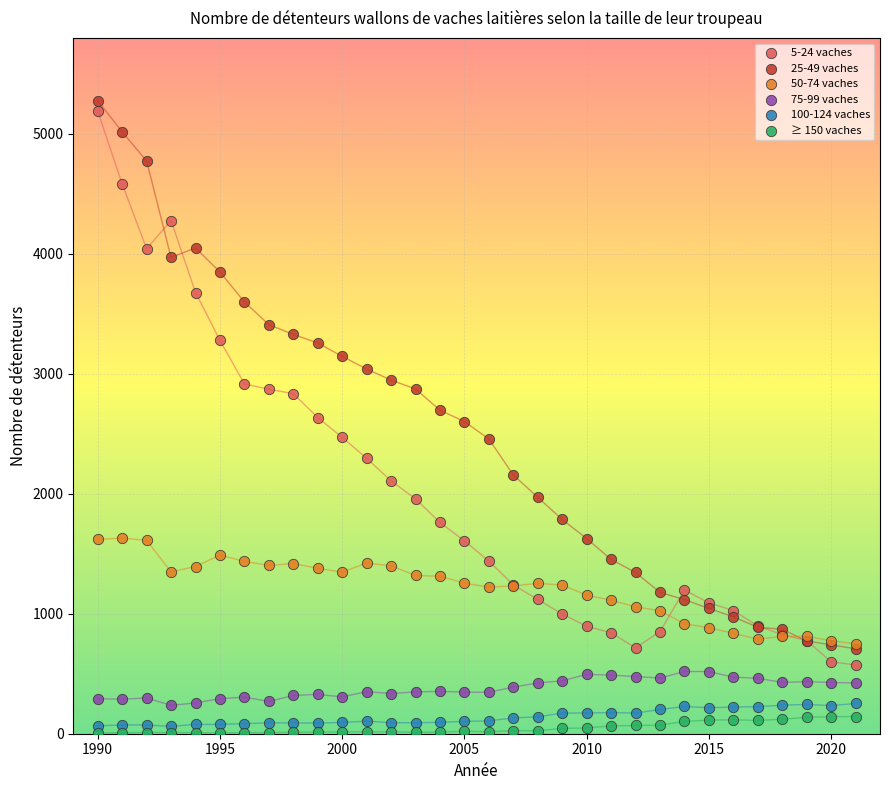

Which series has the widest spread of Y values?

5-24 vaches